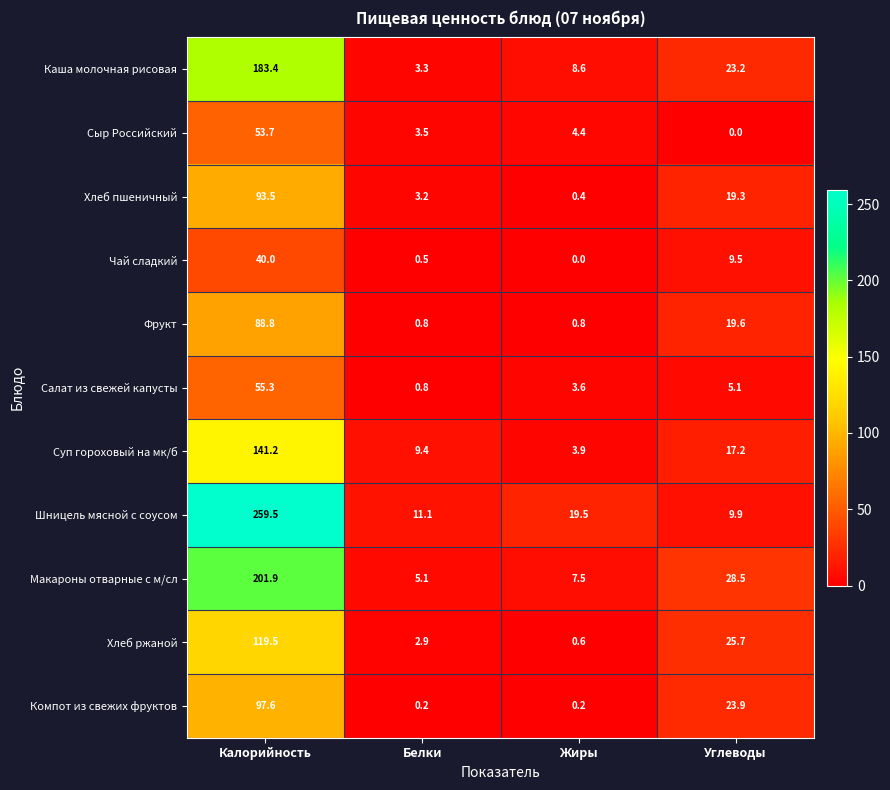

What is the total value across all series at Жиры?

49.5